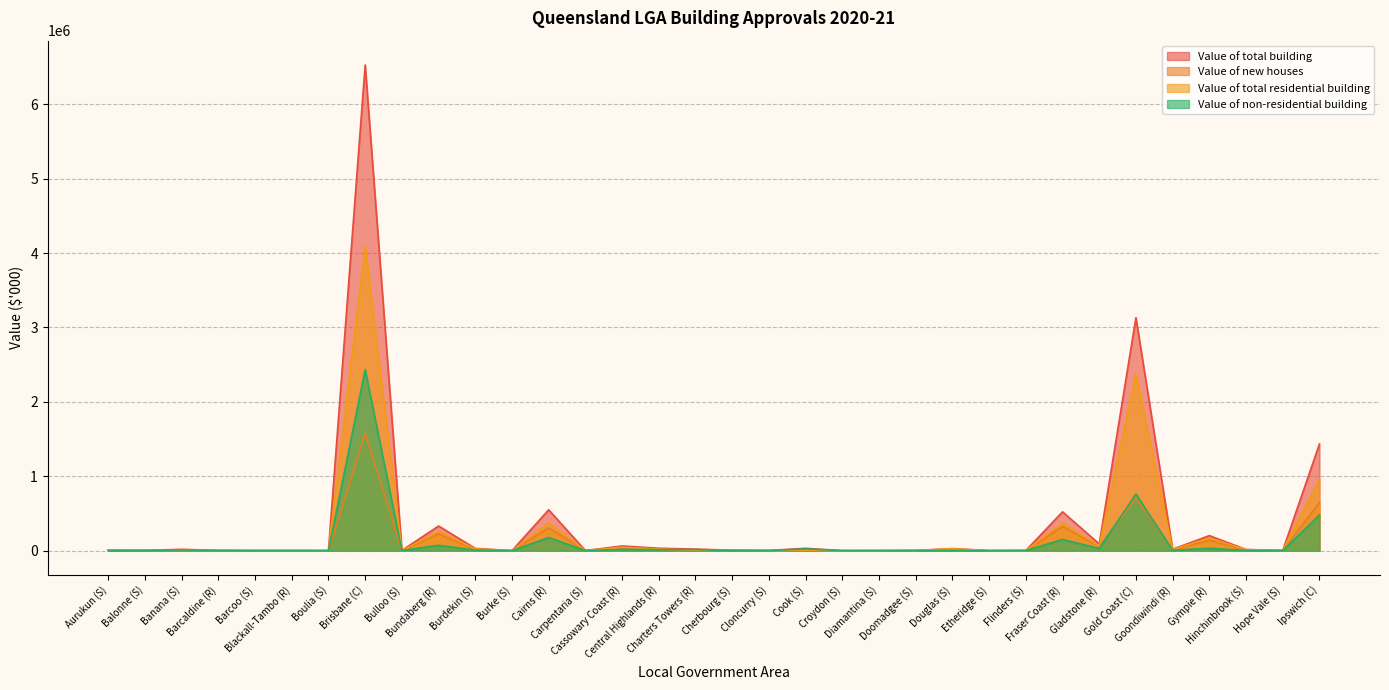

How many lines are shown in the chart?

4